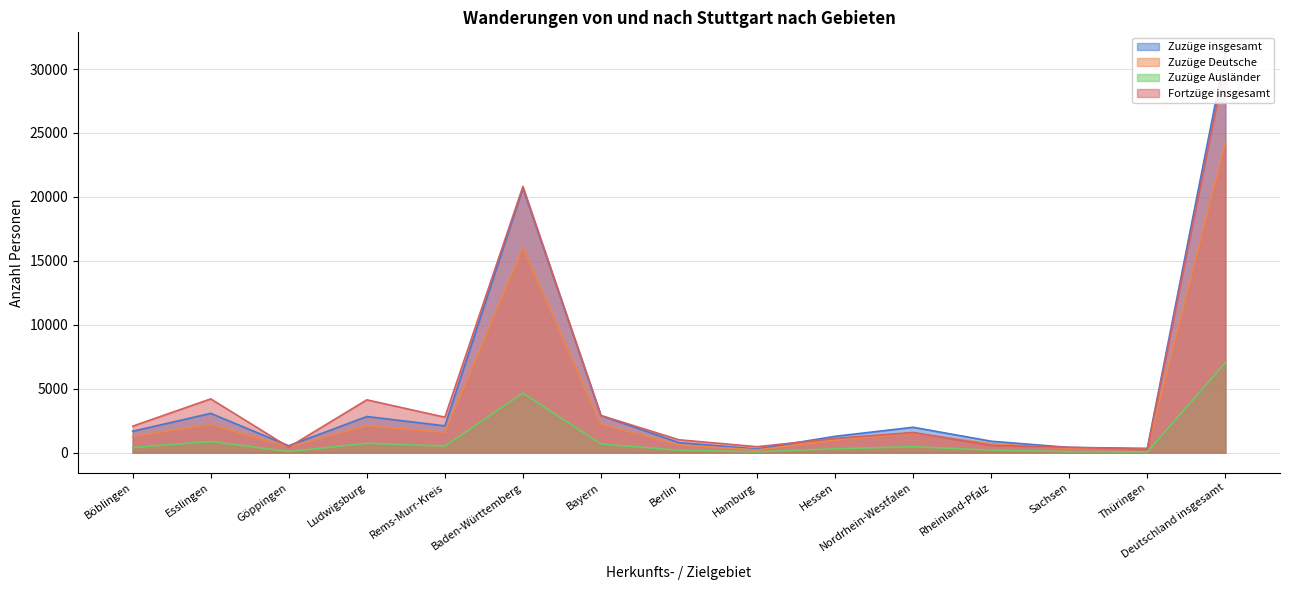

What is the label of the 1st point from the right?

Deutschland insgesamt